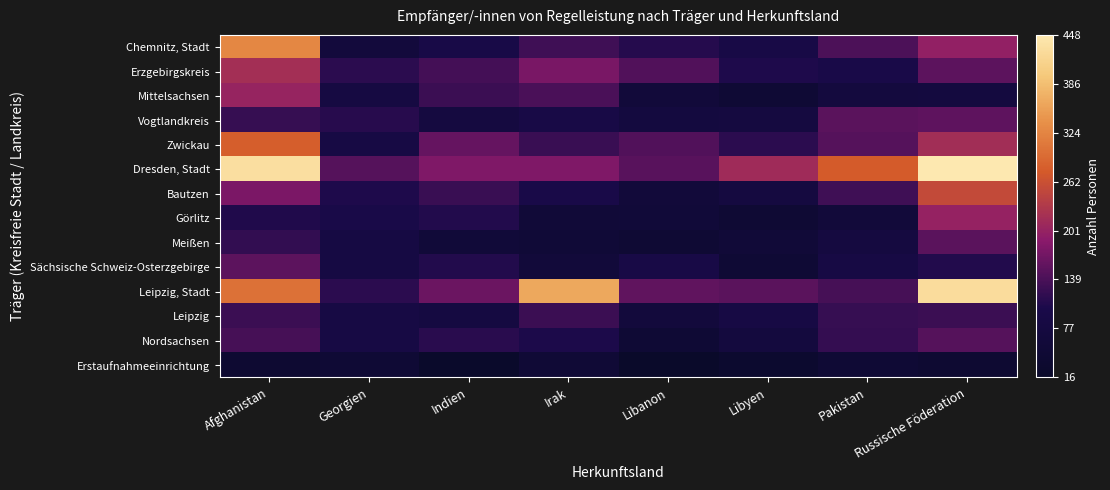

Which series has the largest range (max minus min)?

Leipzig, Stadt